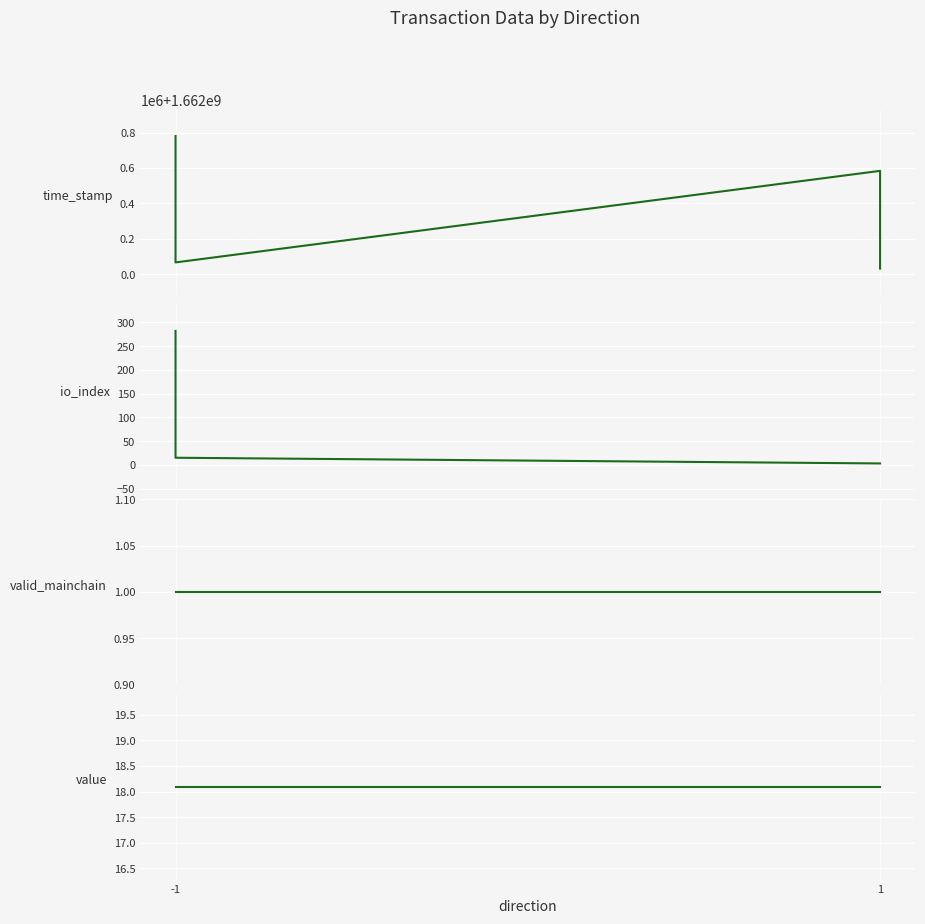

True or false: value has more than 1 points higher than both neighbors.

False